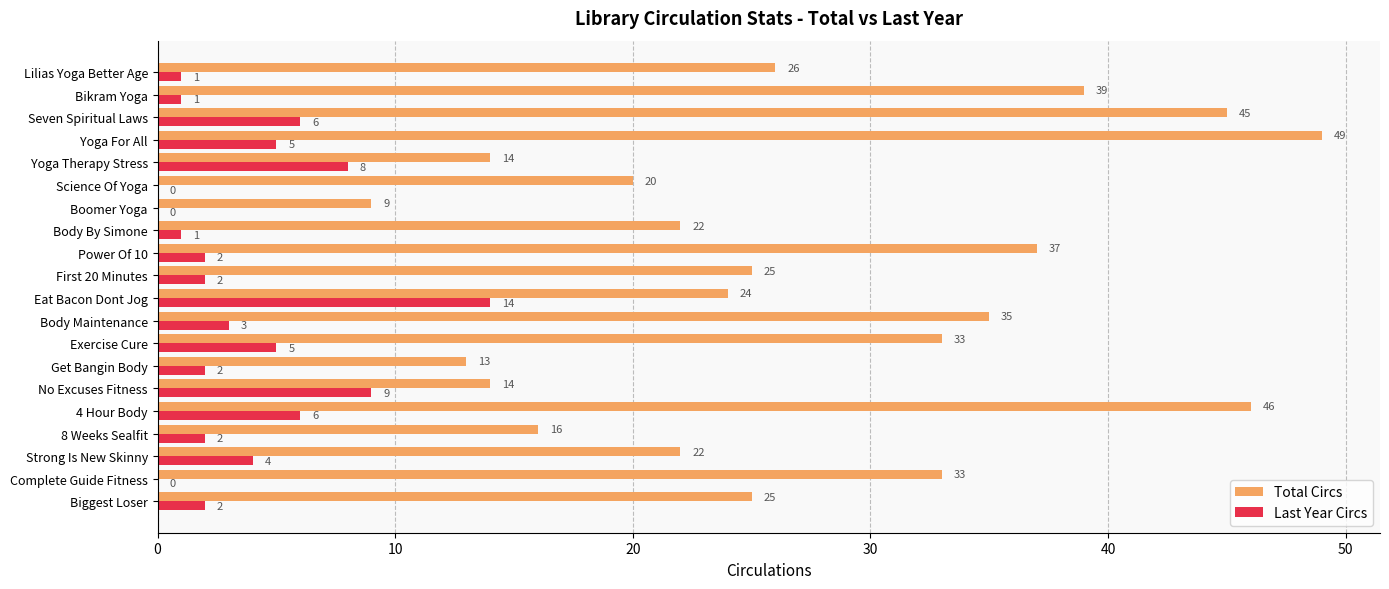

Between 4 Hour Body and First 20 Minutes, which series saw the biggest shift?

Total Circs